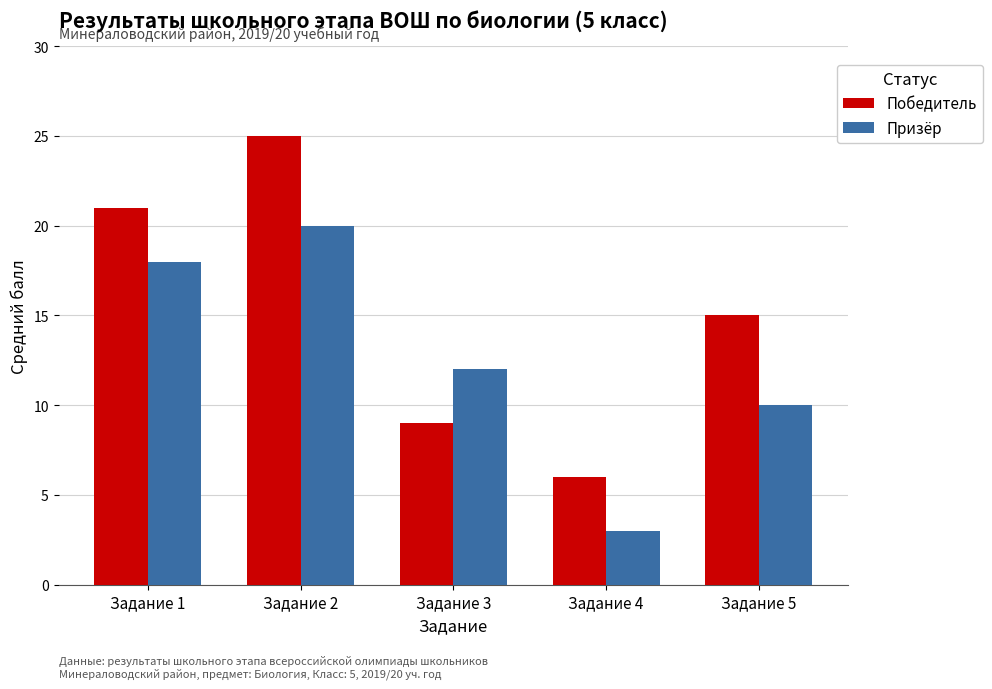

How many groups of bars are there?

5